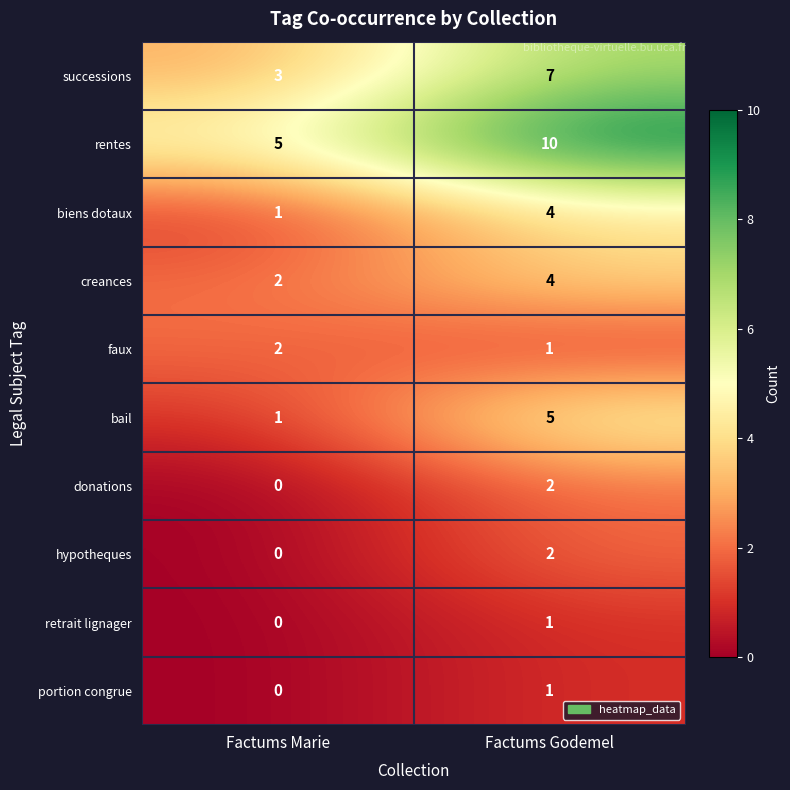

Is it true that hypotheques equals 3 at Factums Godemel?

False